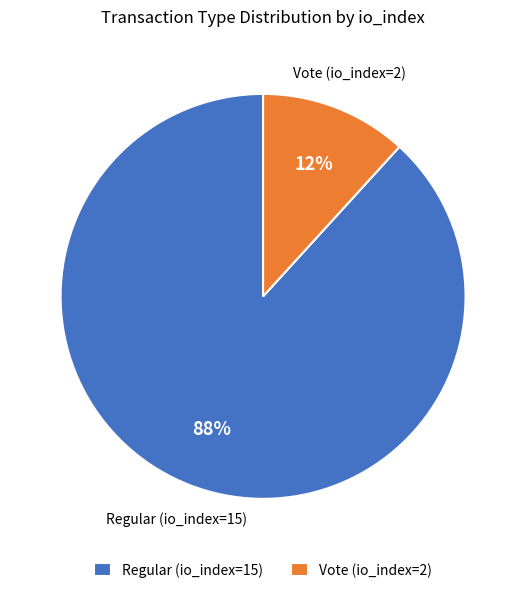

To the nearest percent, what portion does Regular (io_index=15) represent?

88%